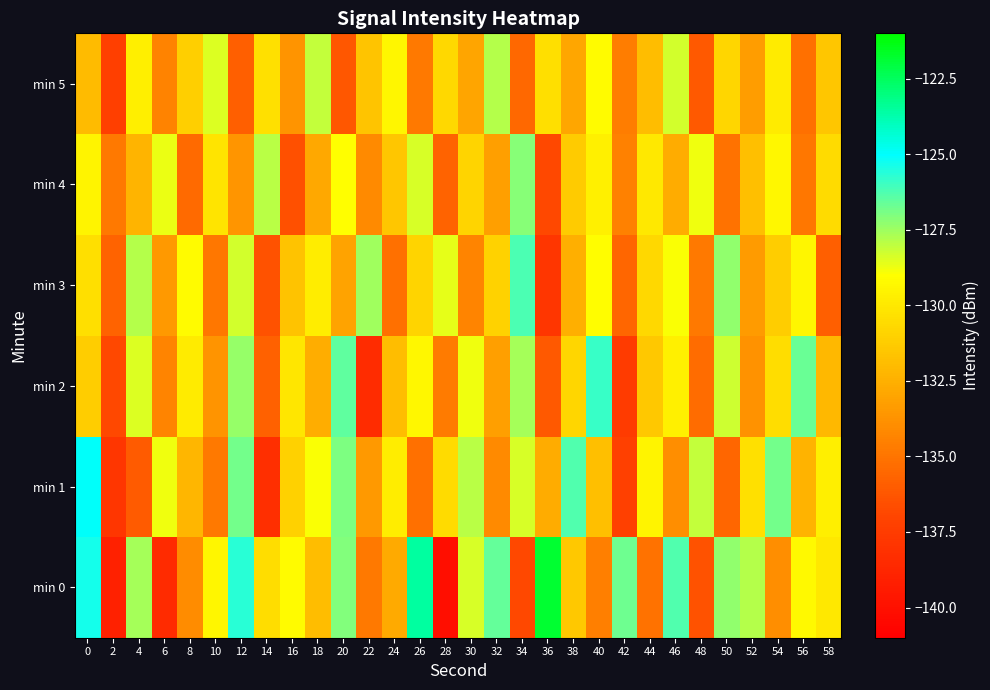

Which series changed the most between 16 and 44?

min 4